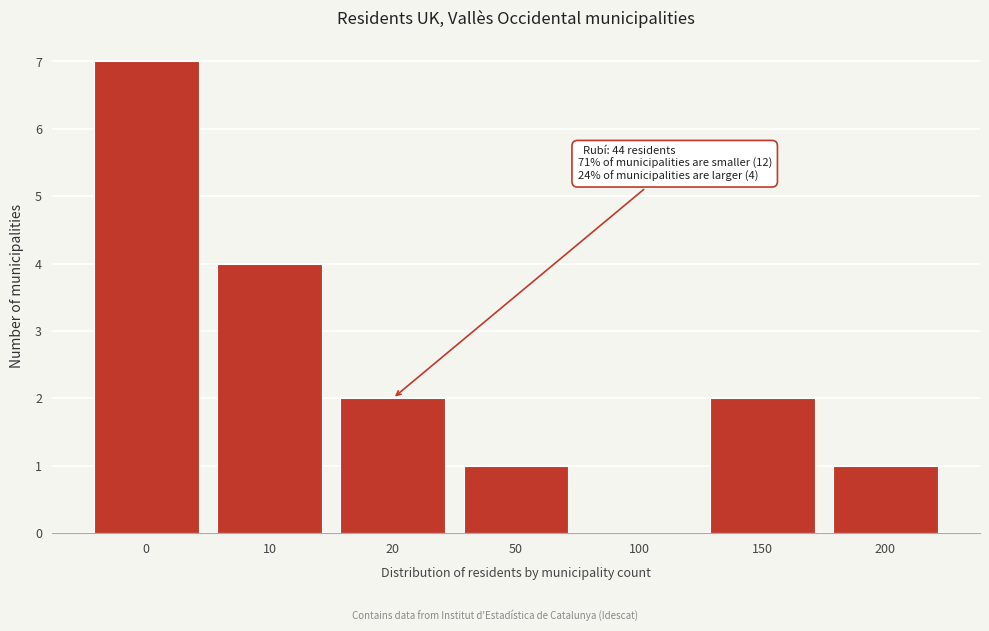

Reading left to right, what are all the values shown in this chart?

0=7	10=4	20=2	50=1	100=0	150=2	200=1